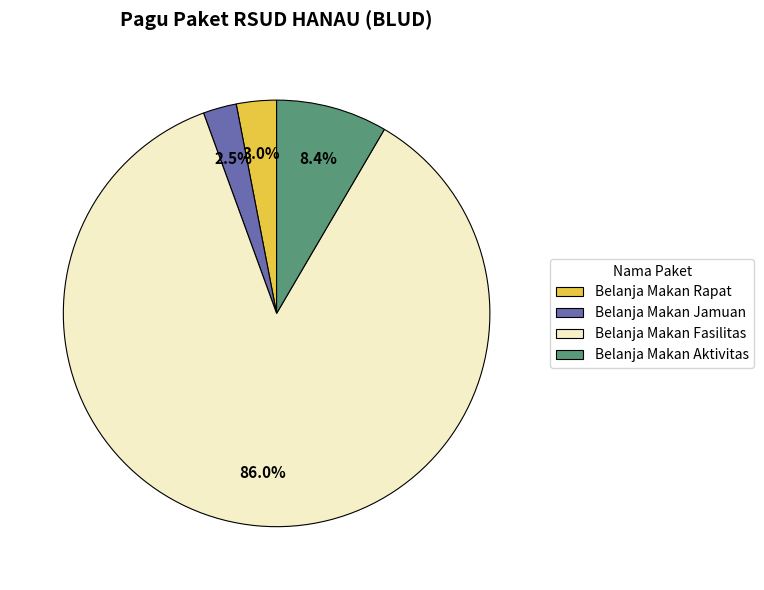

What is the smallest slice in the pie chart?

Belanja Makan Jamuan